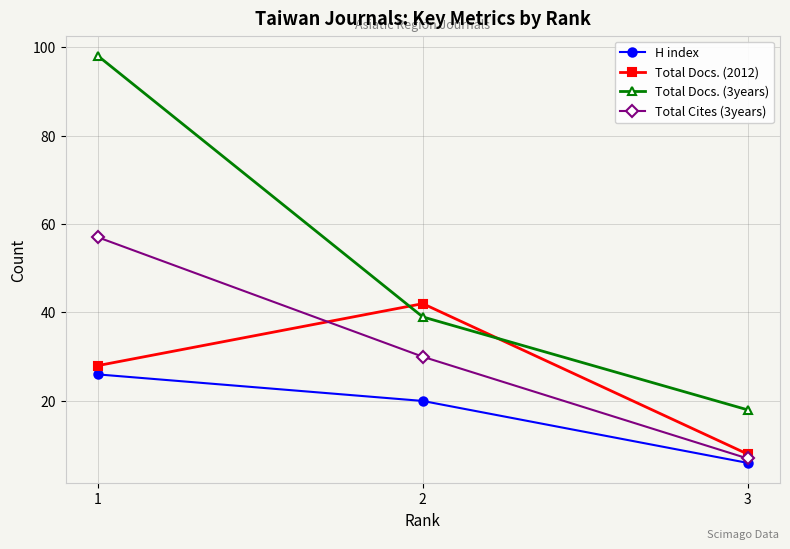

True or false: Total Docs. (2012) has a value of 8 at 3.

True